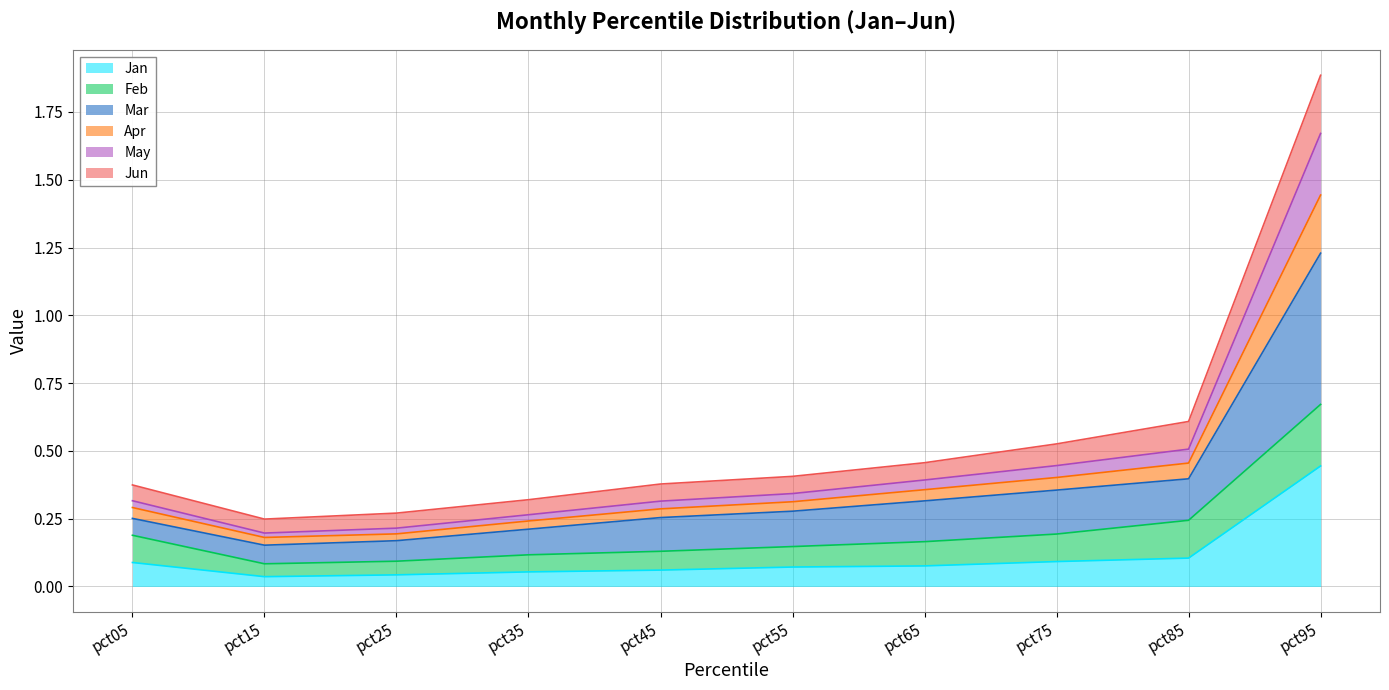

Does the chart display data point markers on the line(s)?

No